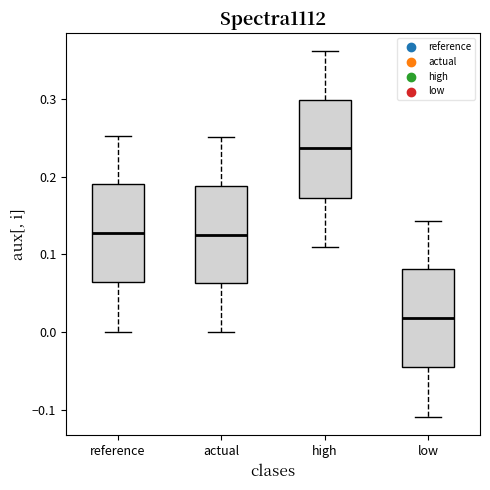

Where does the upper whisker of the box for high end on the y-axis? The values are not printed on the chart, so give them approximately, as read against the axis.

0.36